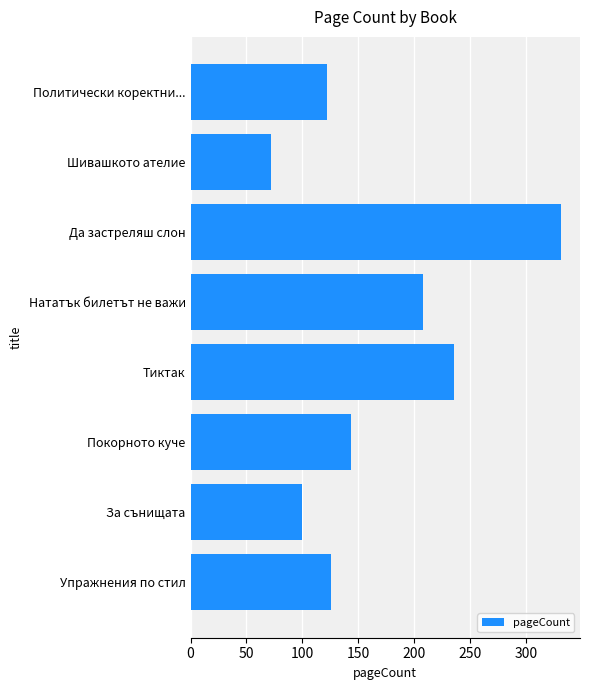

How many categories are shown in the chart?

8